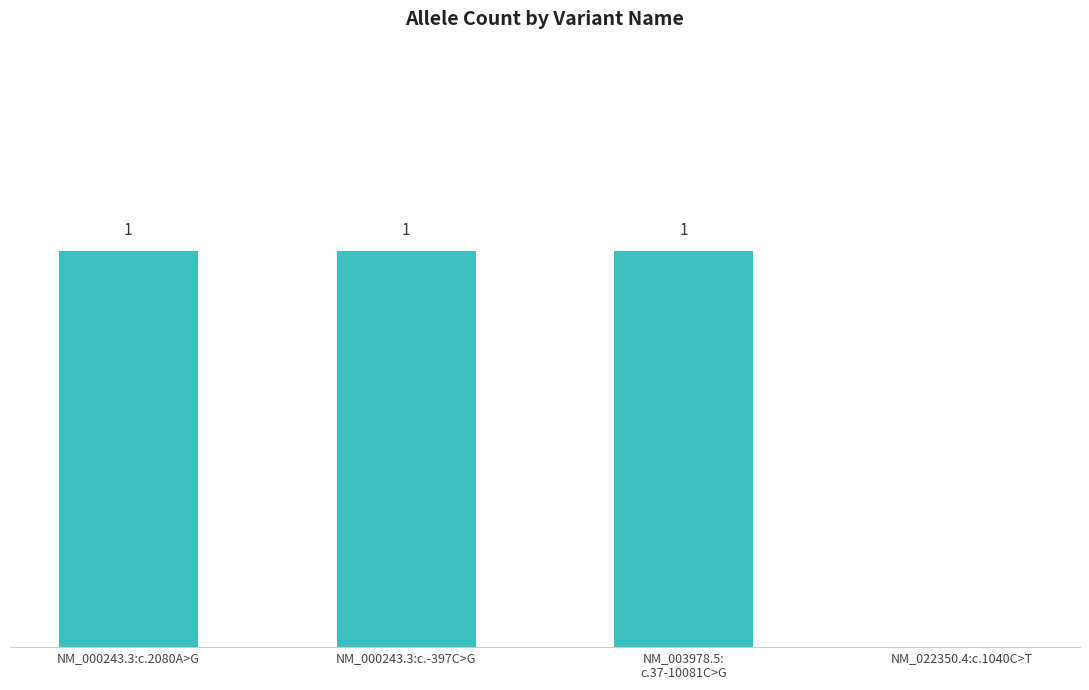

Where is the data nearest to the value 0?

NM_022350.4:c.1040C>T